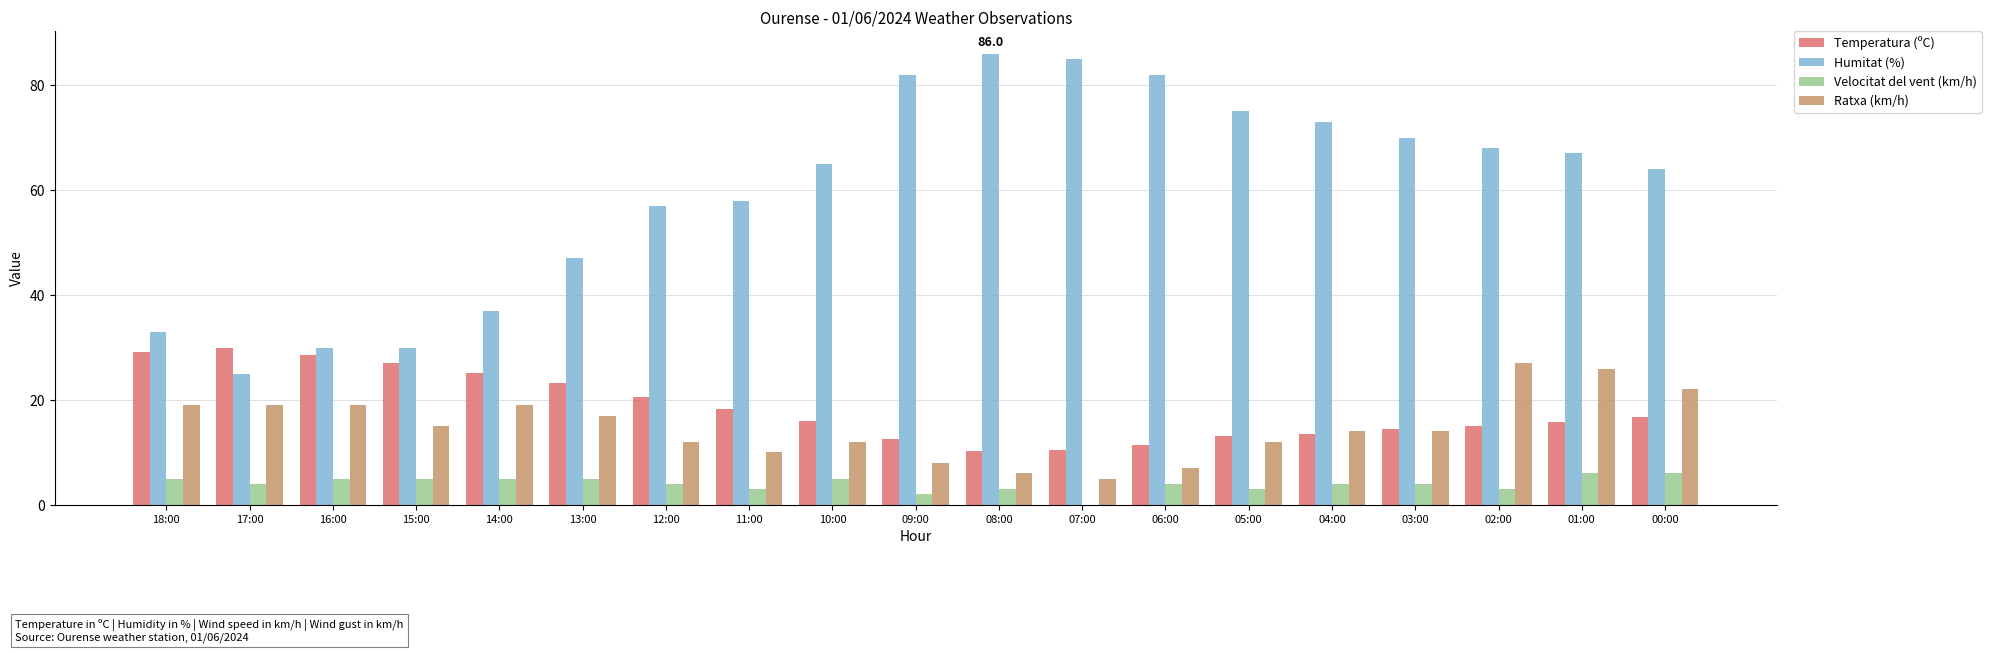

At which label does Ratxa (km/h) first exceed 14?

18:00